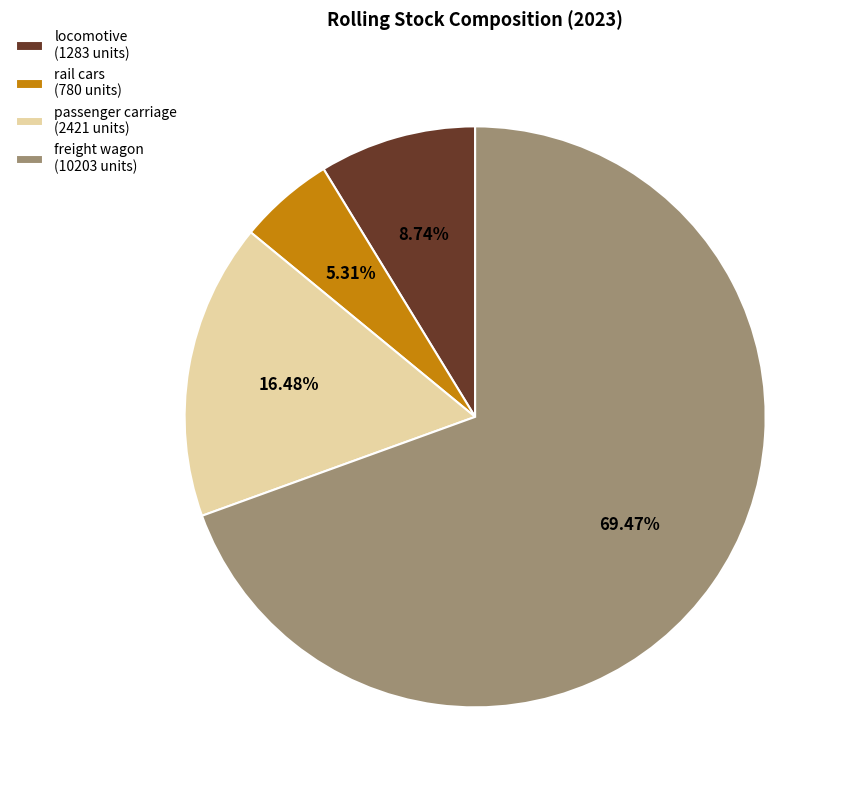

Which category accounts for the majority?

freight wagon (10203 units)